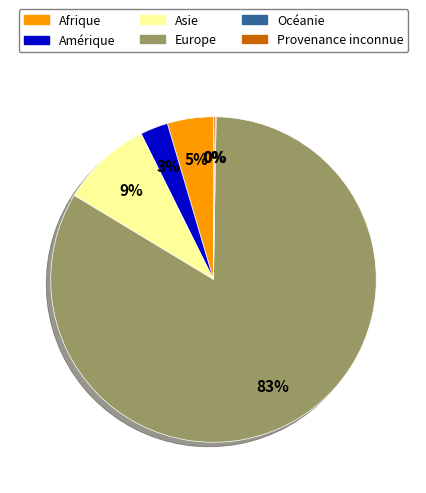

Is there a majority slice in this chart?

Yes